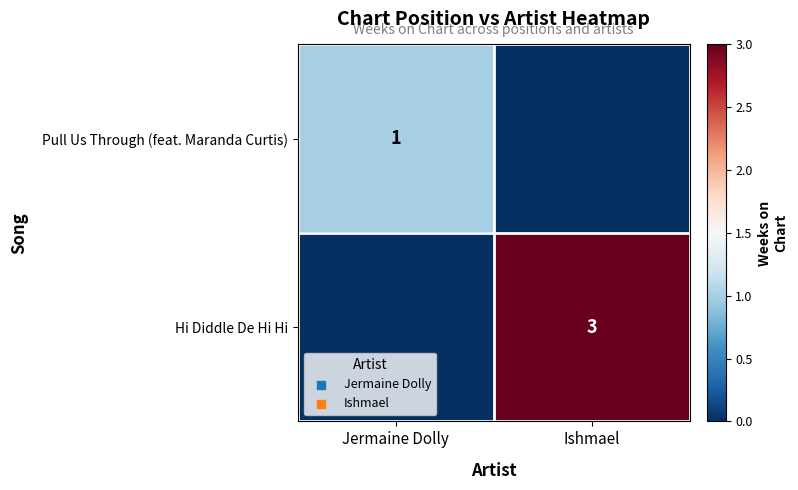

True or false: Hi Diddle De Hi Hi has a value of 3 at Ishmael.

True